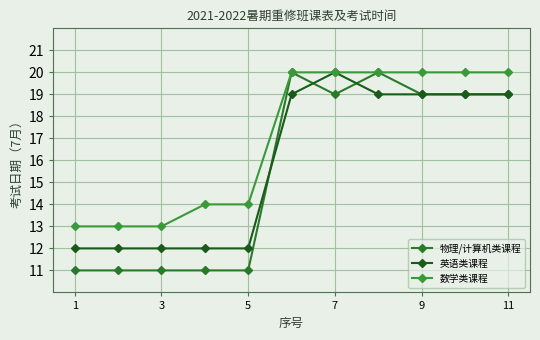

How many data points does each series have?

11